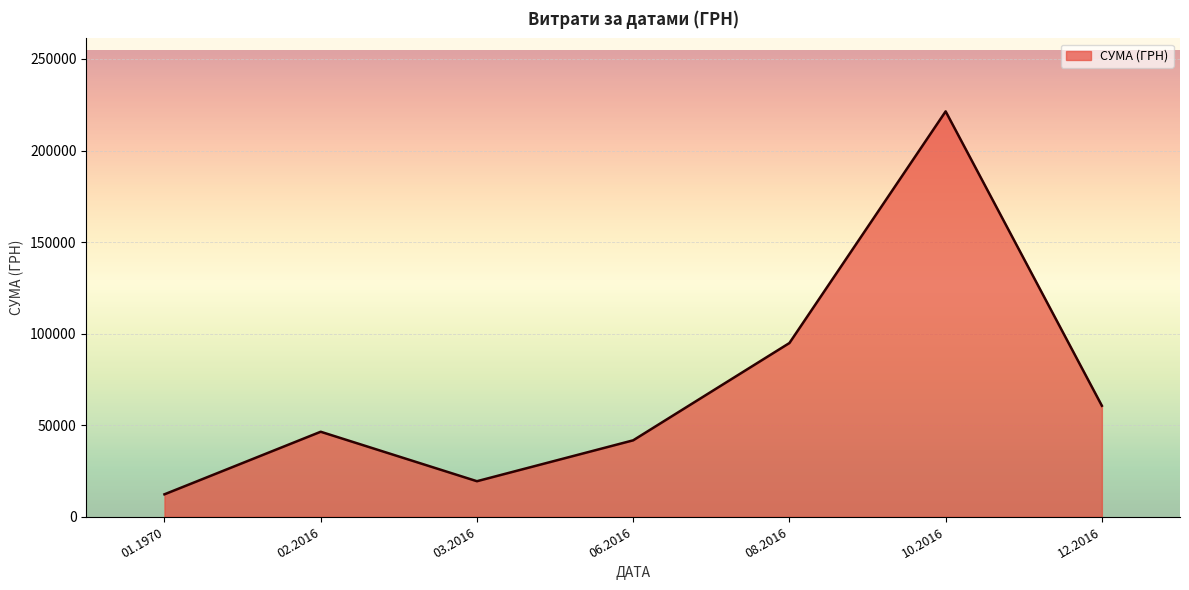

What is the sum of the values at 10.2016 and 06.2016?

263116.0